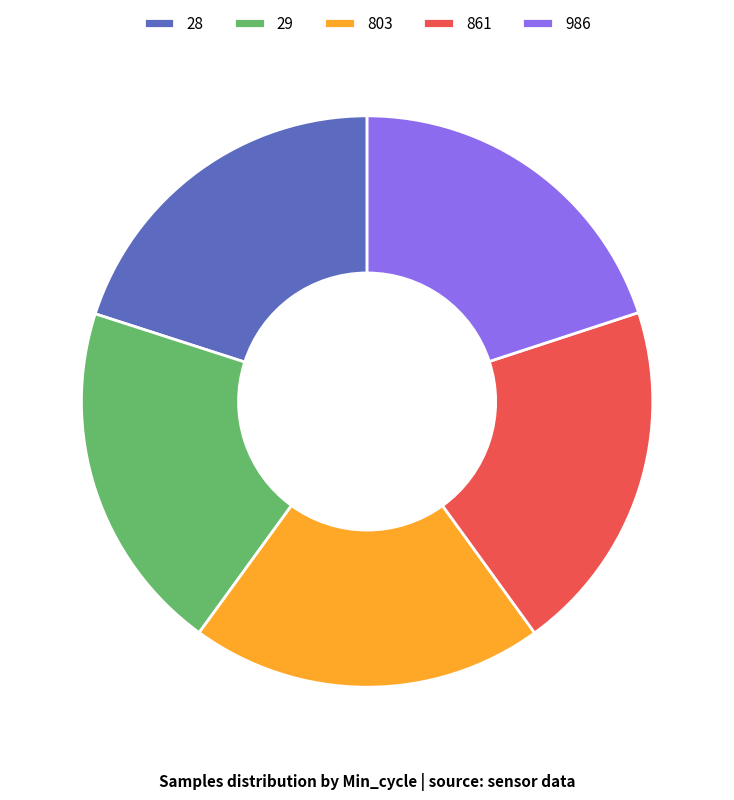

The 803 slice represents 20% of the pie. True or false?

True